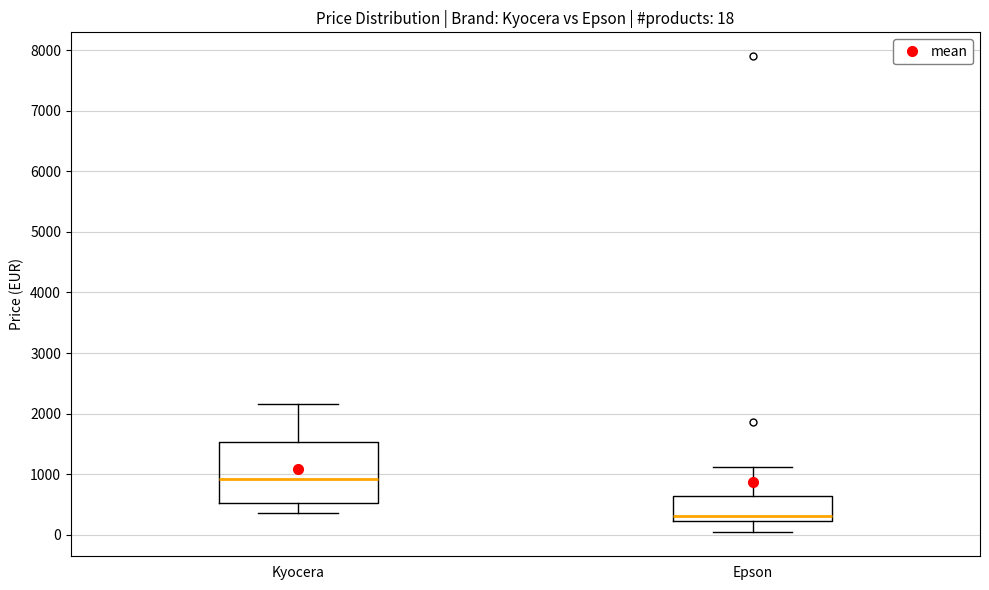

Which box has the lowest median line?

Epson